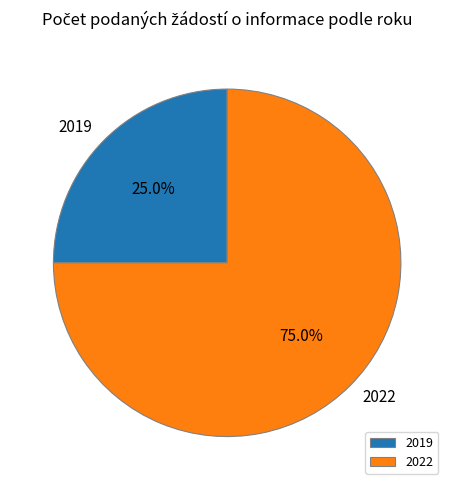

What is the ratio of the value at 2019 to the value at 2022?

0.3